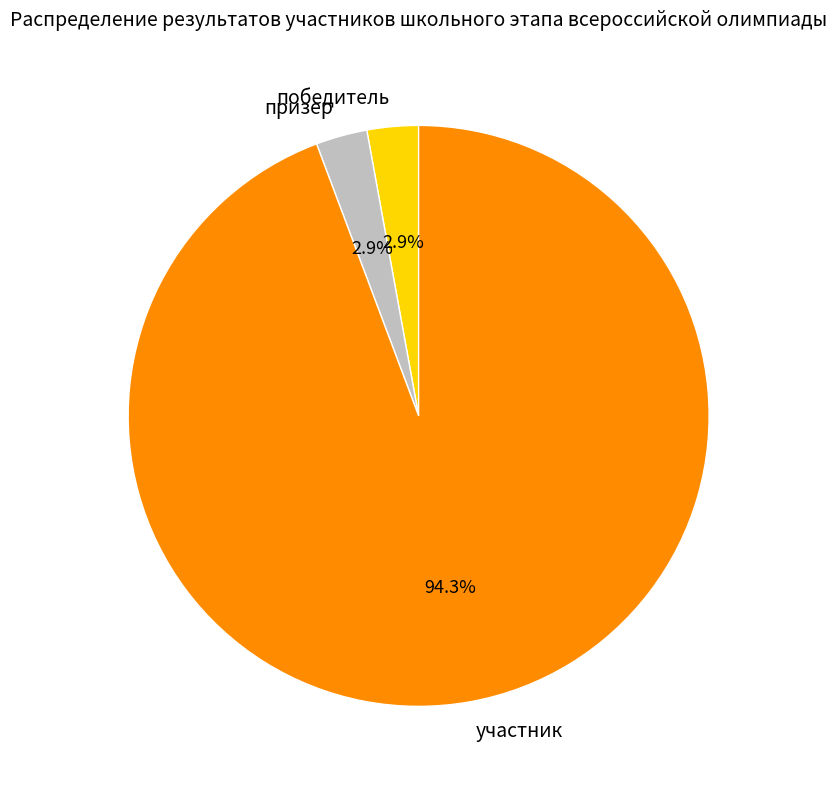

Which has a higher value, победитель or участник?

участник